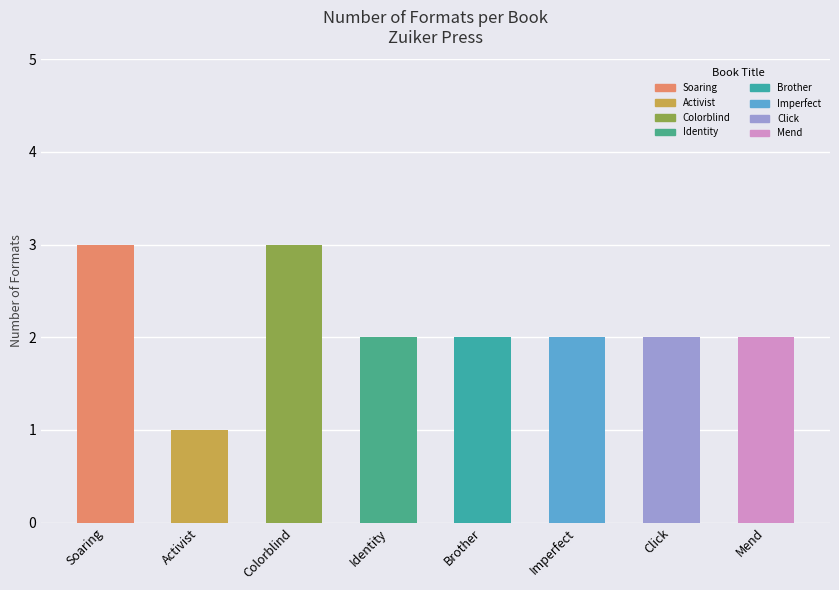

What is the average value?

2